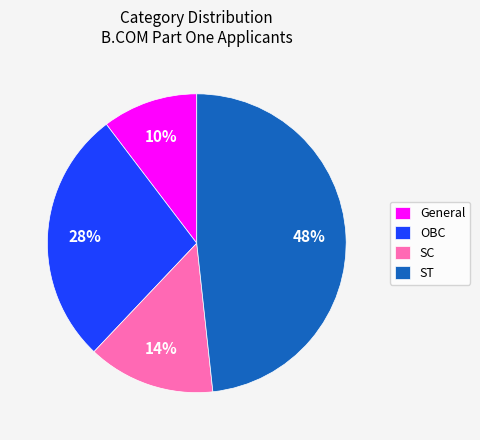

Do SC and ST together represent more than half of the pie?

Yes